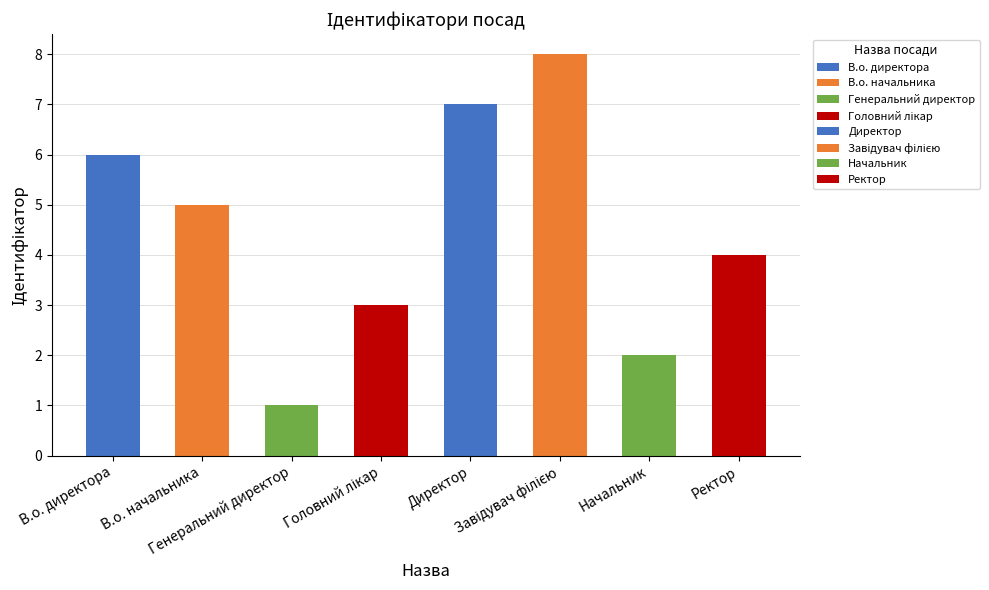

Are the bars horizontal?

No